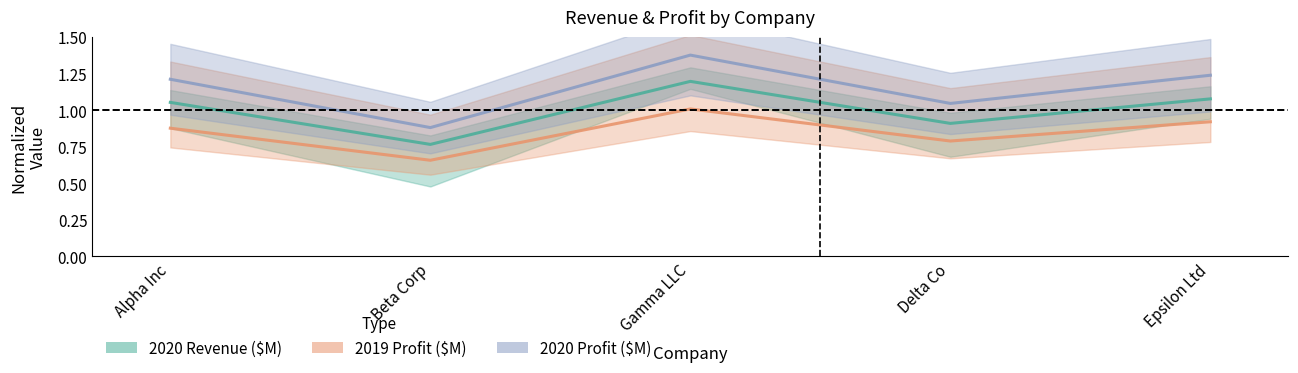

What is the difference between the 2019 Profit ($M) values at Alpha Inc and Delta Co?

0.1